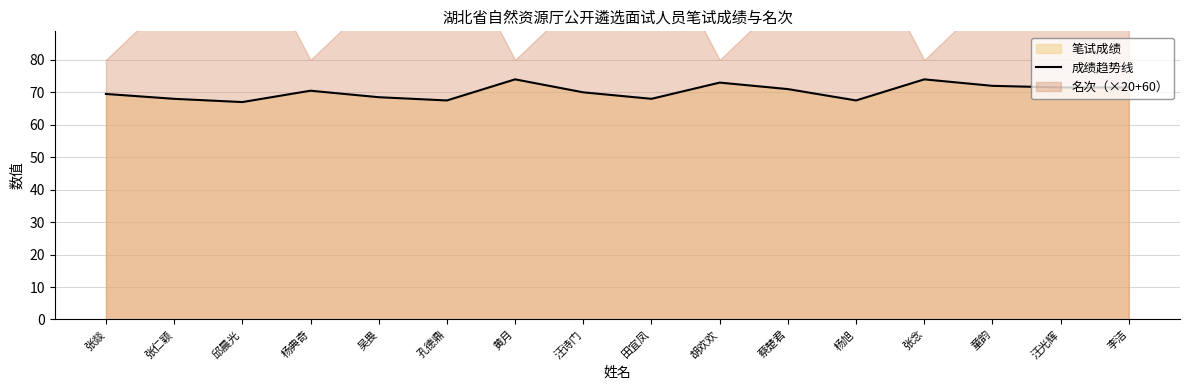

What is the smallest value displayed?

67.0